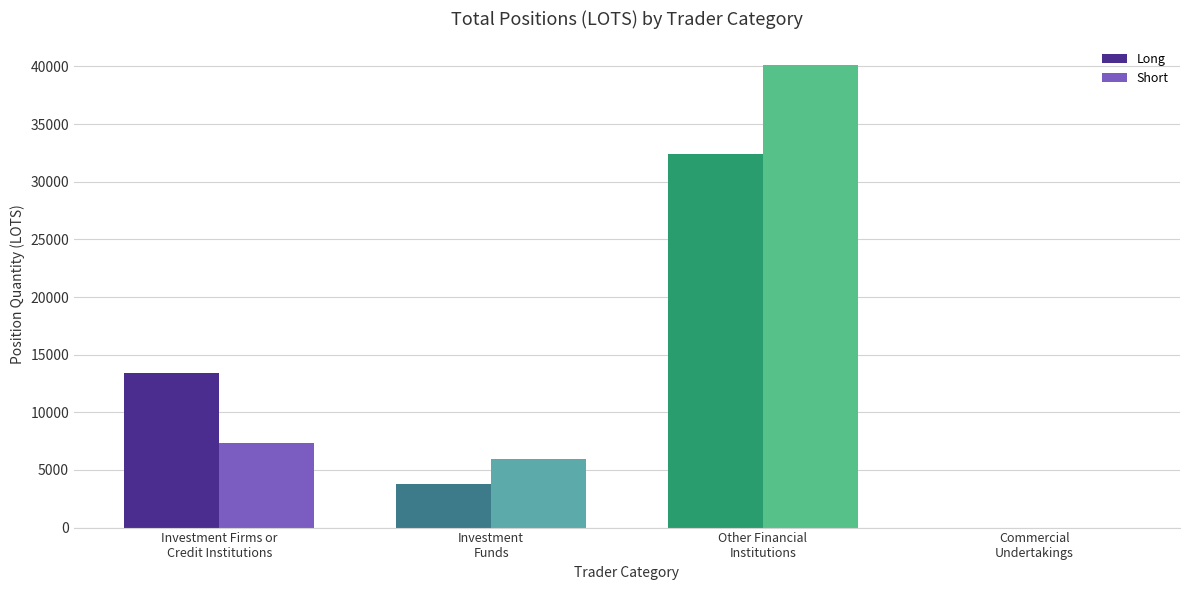

What is the sum of all Long values?

49569.7